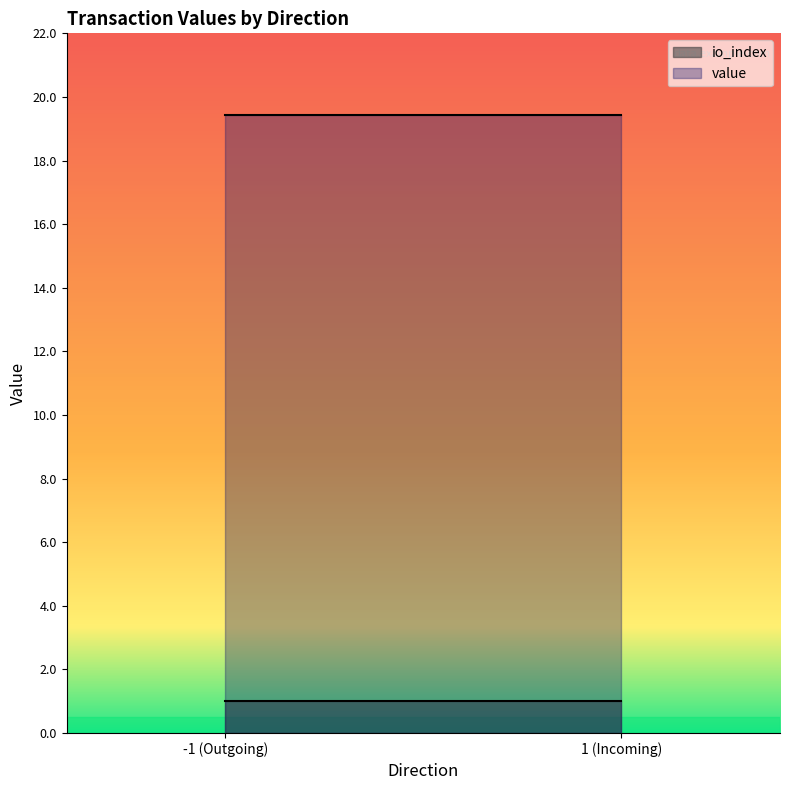

The value of value at 1 is 13.2. True or false?

False